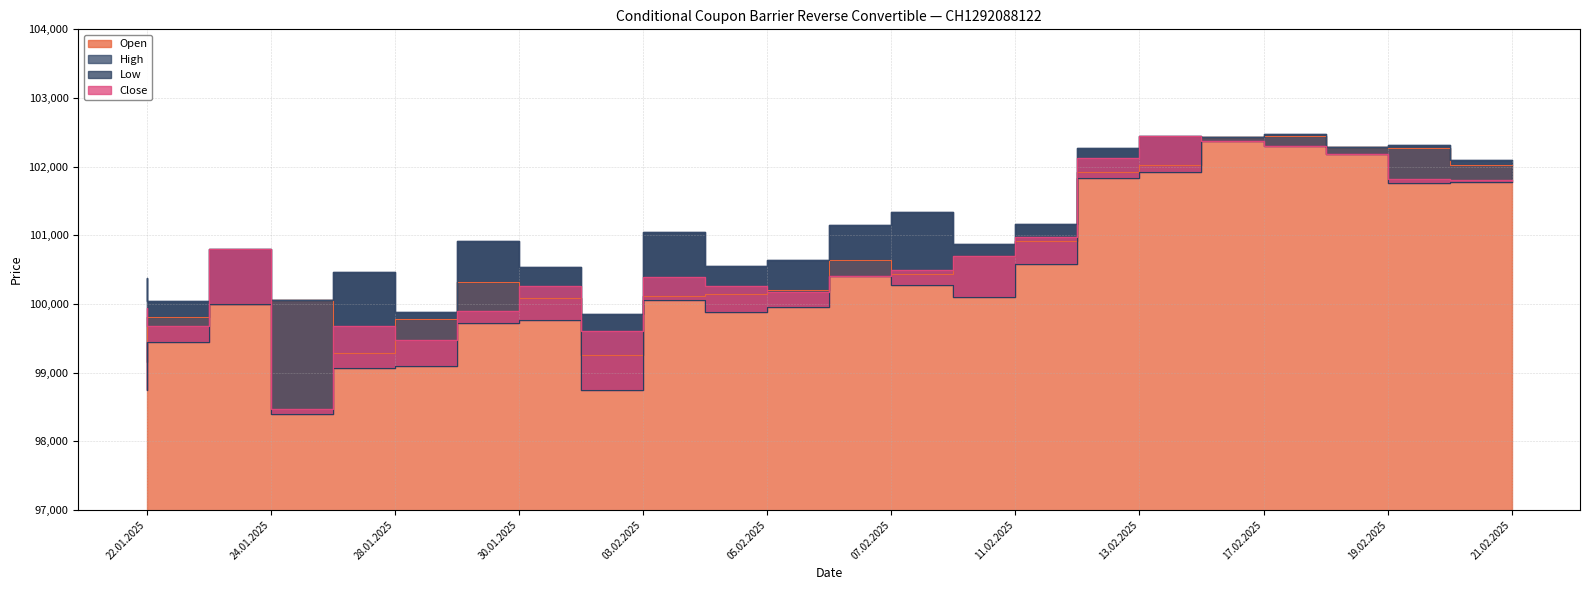

What is the greatest value displayed?

102470